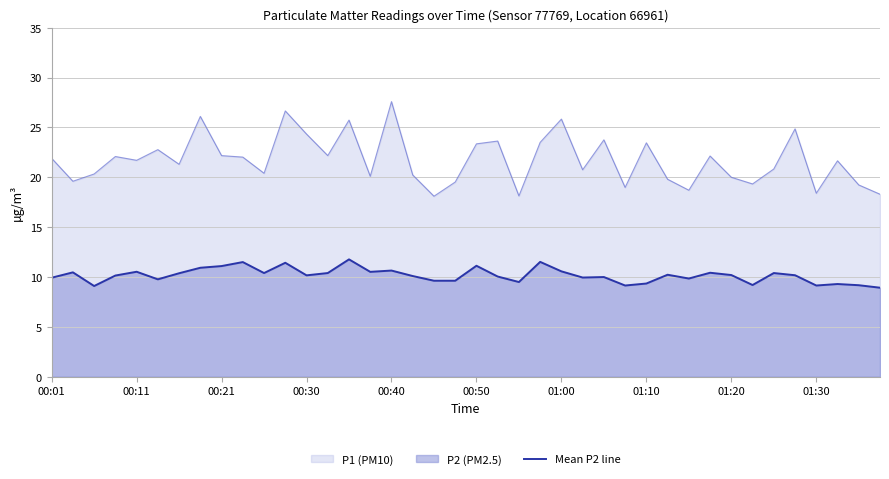

Rank the series at 01:10 from lowest to highest value.

Mean P2 line, P1 (PM10)